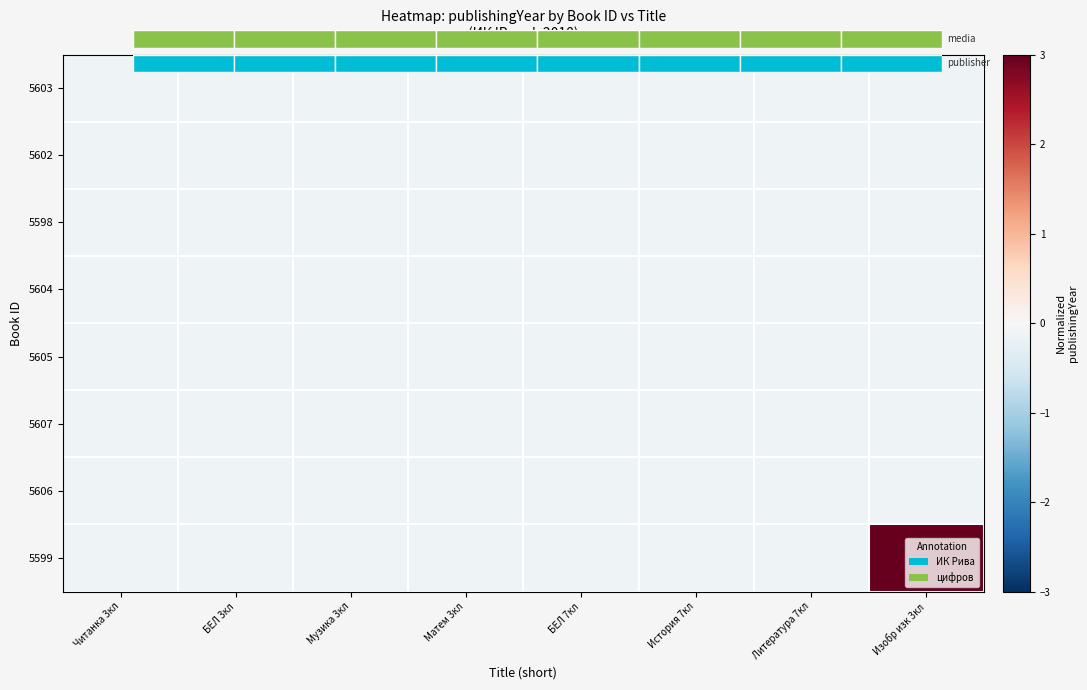

Is it true that 5606 equals -0.1 at Матем 3кл?

False